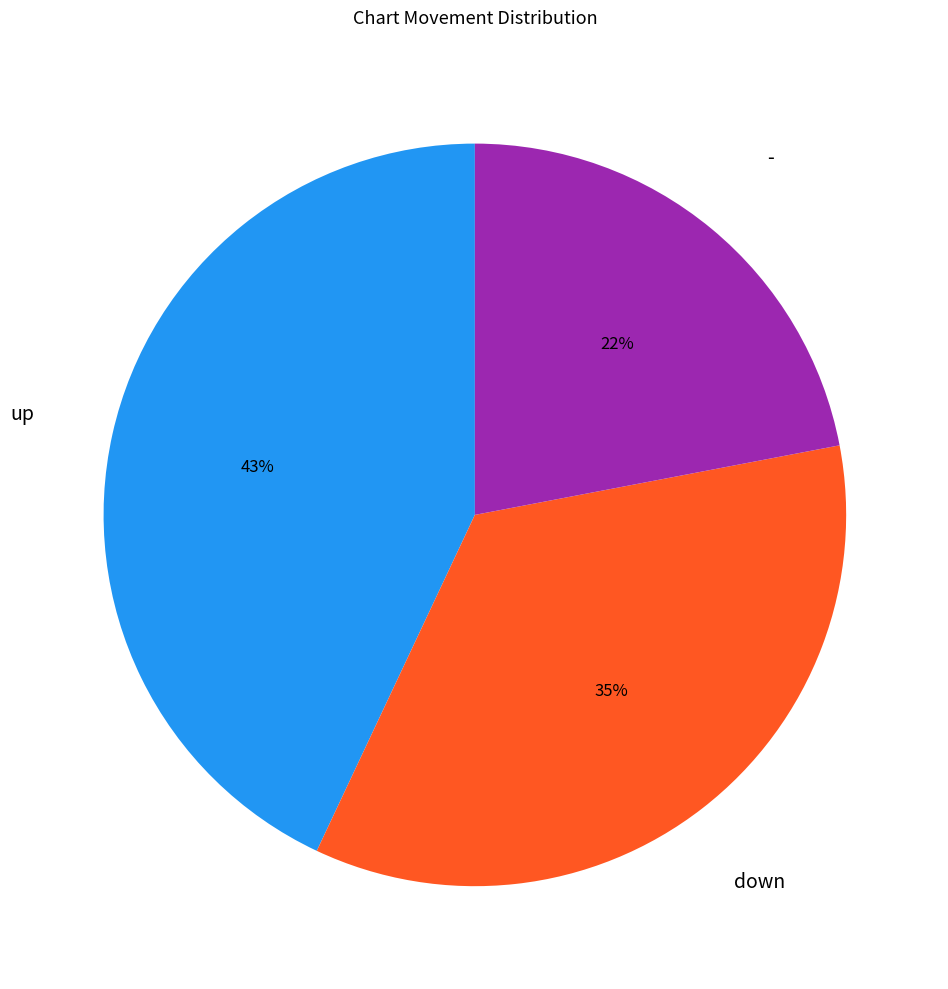

True or false: up accounts for 43% of the total.

True